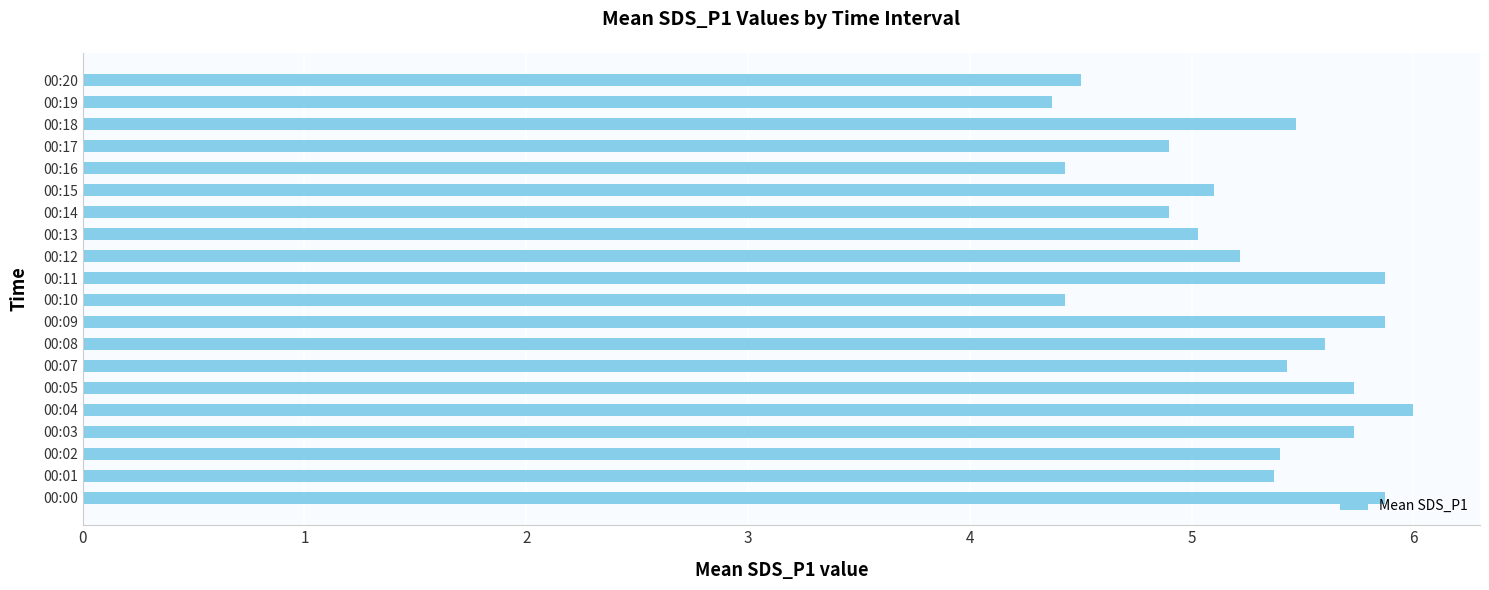

True or false: the data shows 5.4 at 00:07.

True